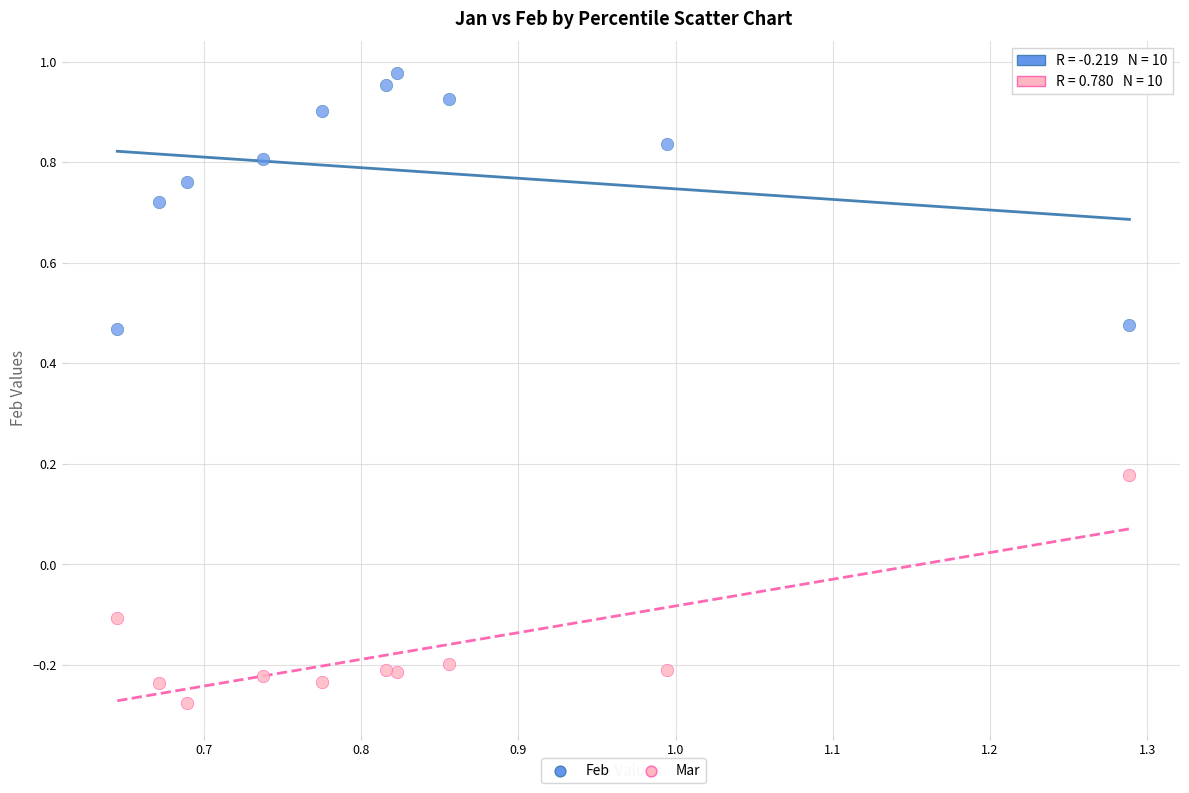

What is the X range (max minus min) for the scatter plot?

0.6